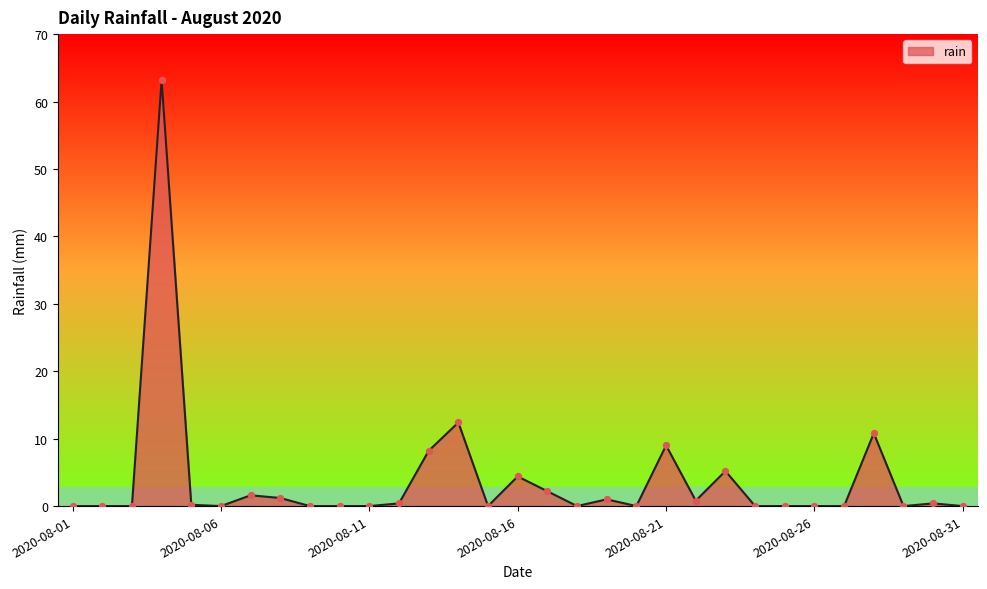

What is the maximum value shown in the chart?

63.2